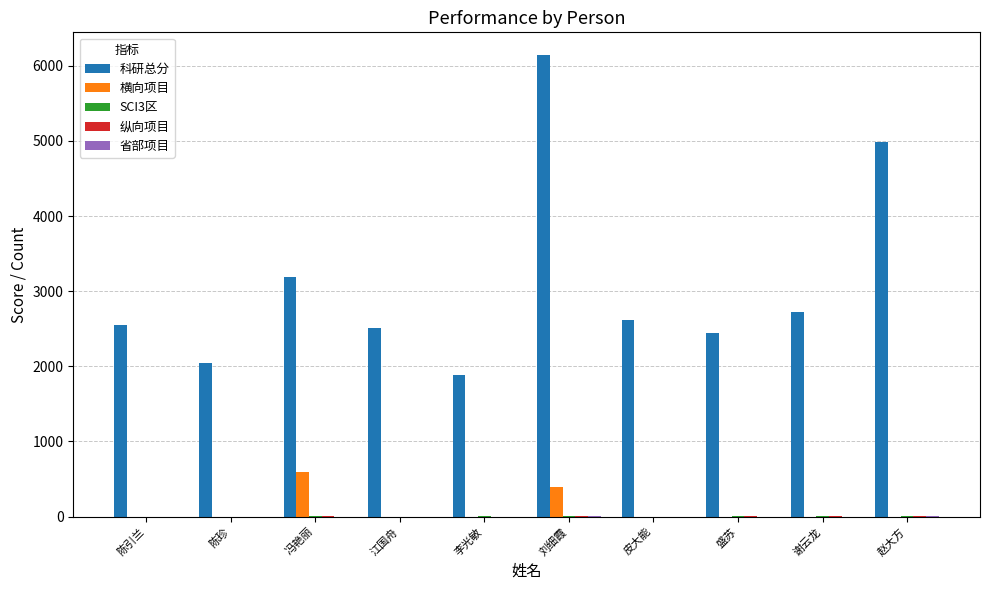

The 横向项目 series shows 926.9 at 冯艳丽. True or false?

False